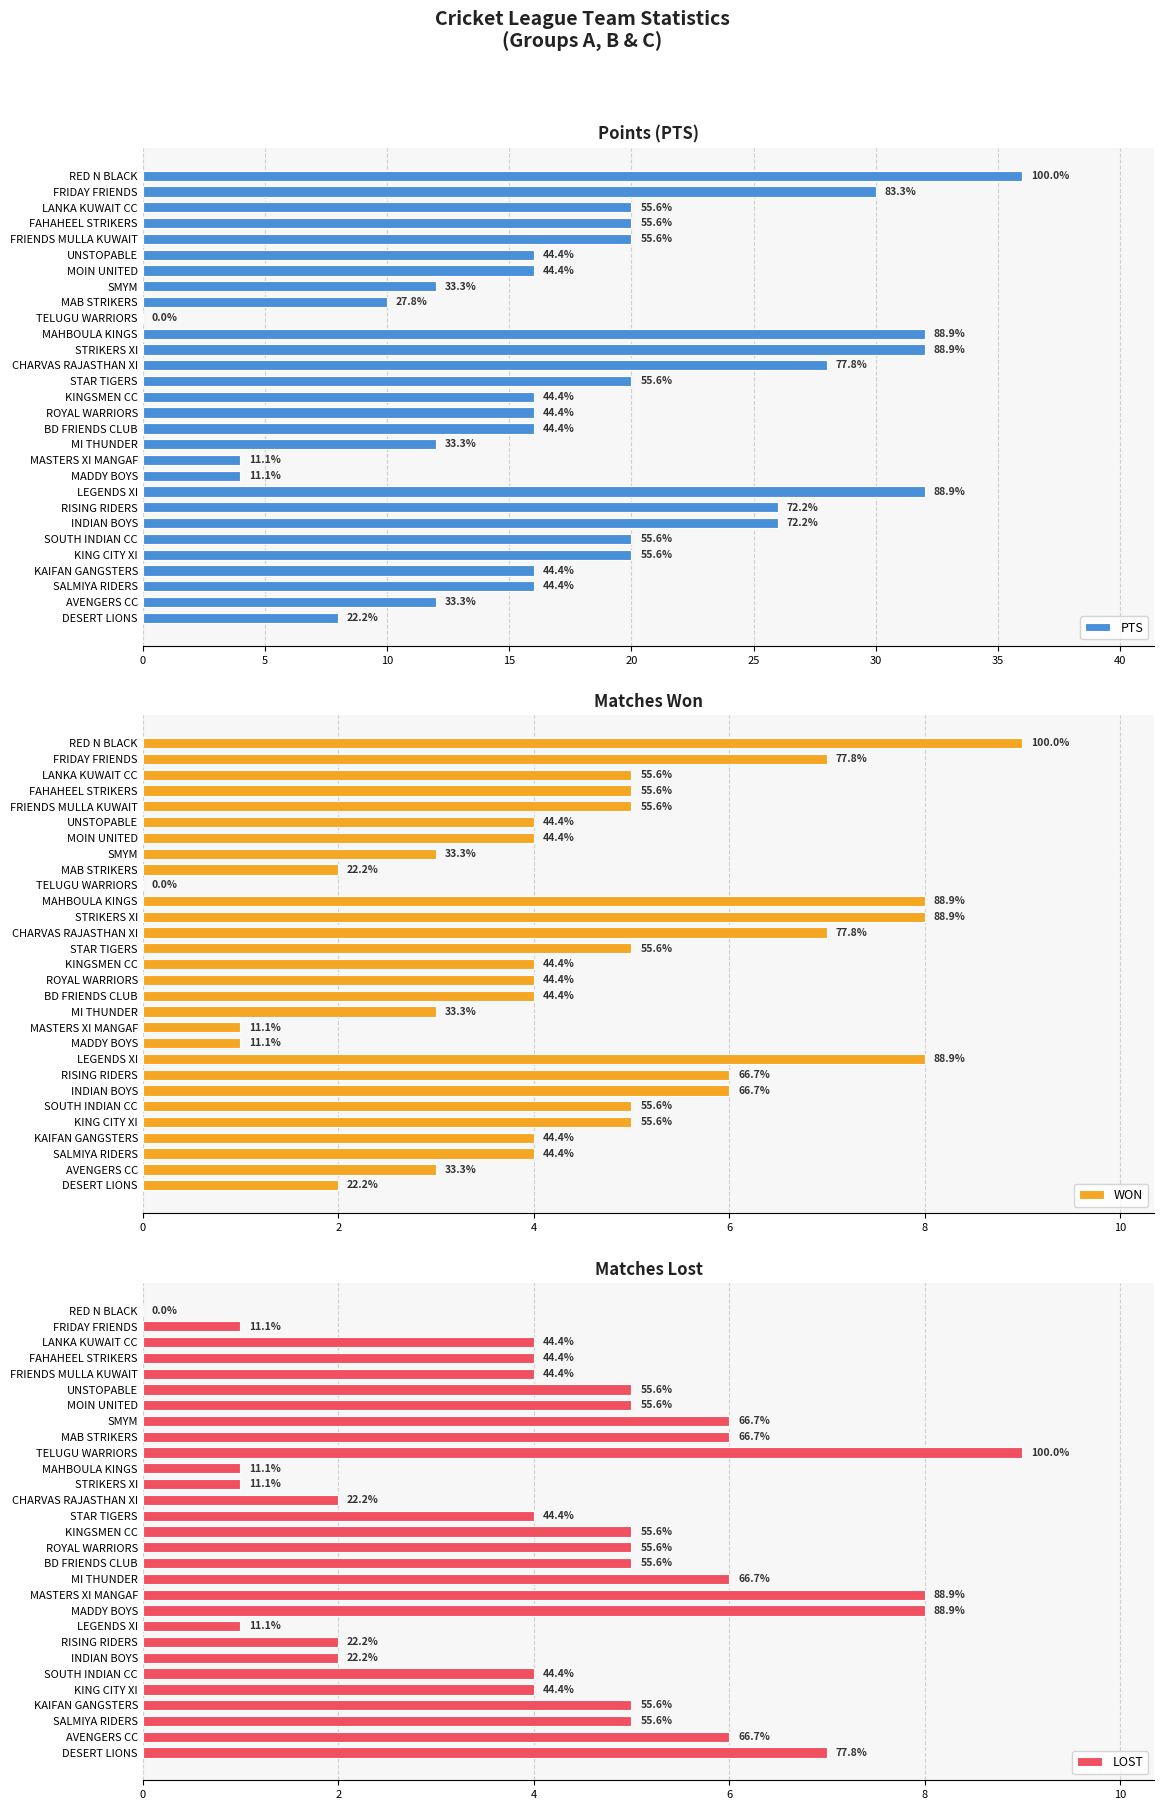

Which series has the largest range (max minus min)?

PTS